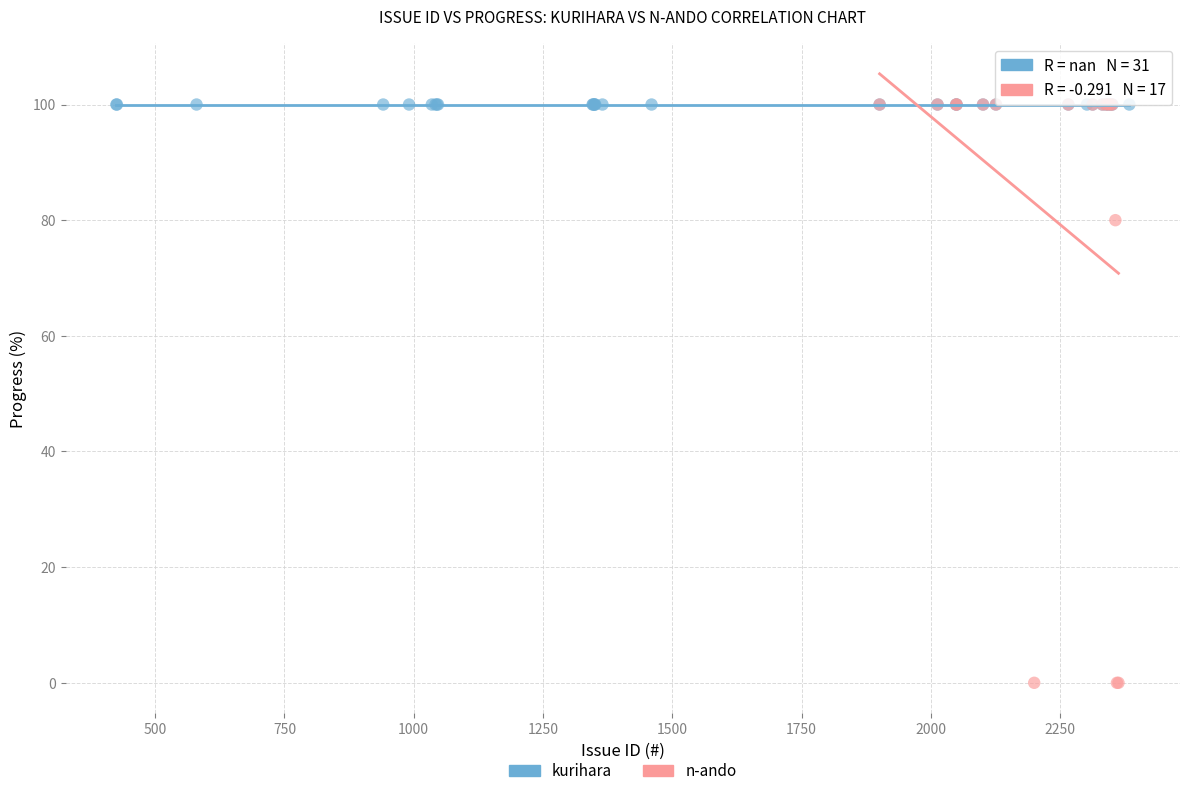

Which series reaches the minimum Y coordinate?

n-ando